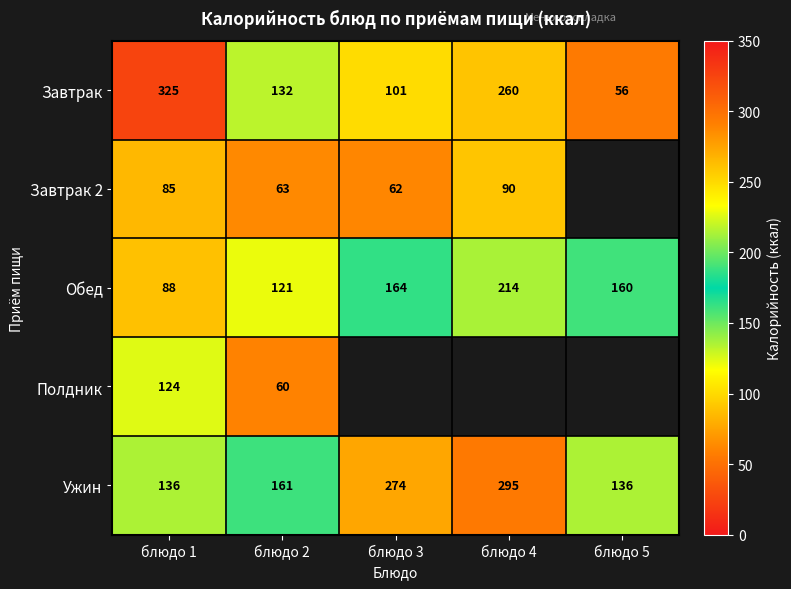

How many values in the Завтрак series are below 132?

2